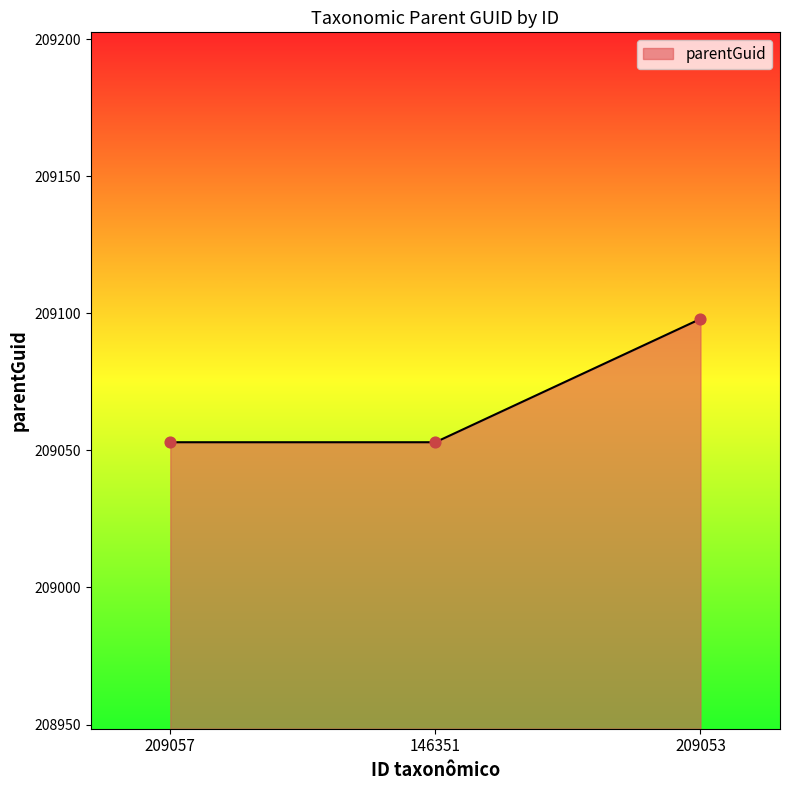

What is the change in value from 209057 to 209053?

+45